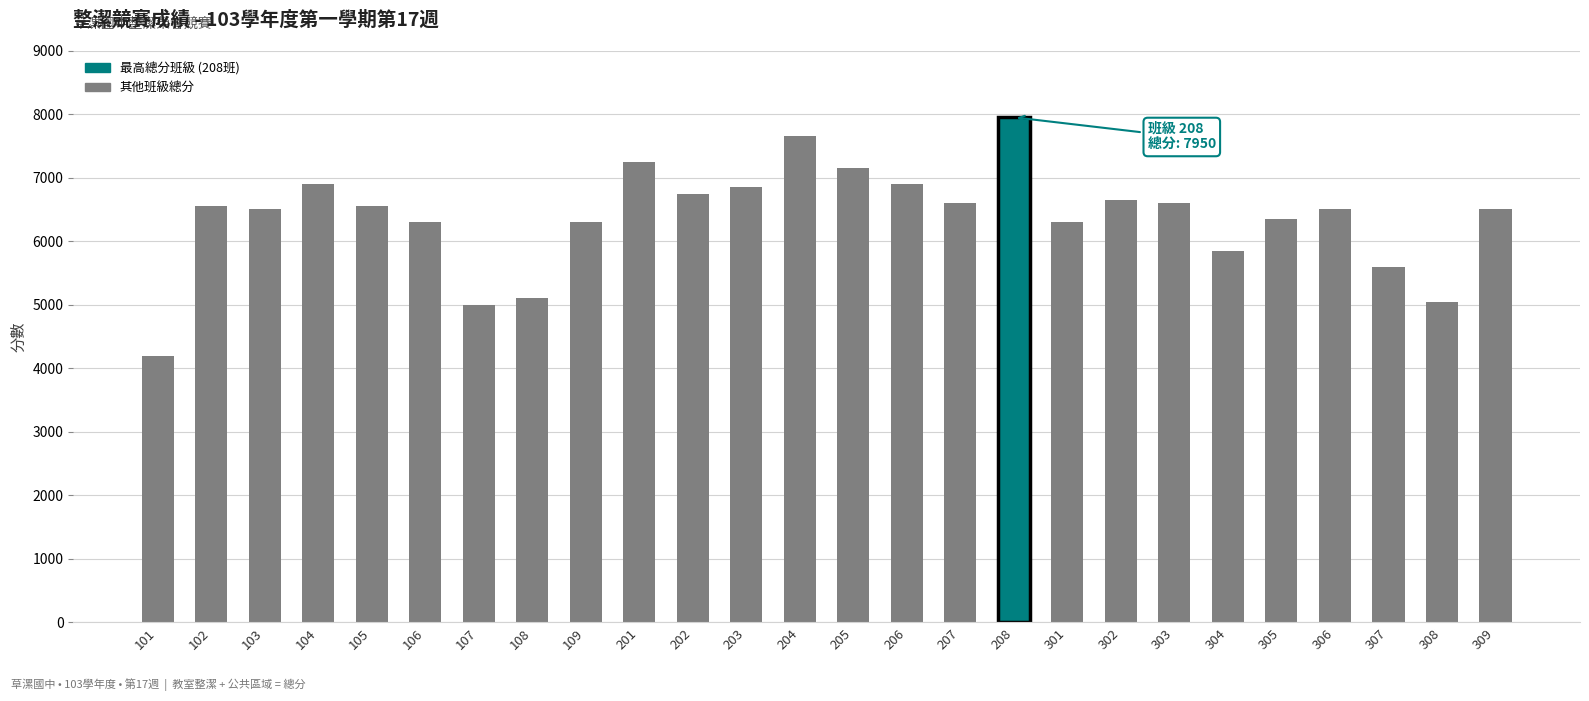

Read the value at 104.

6900